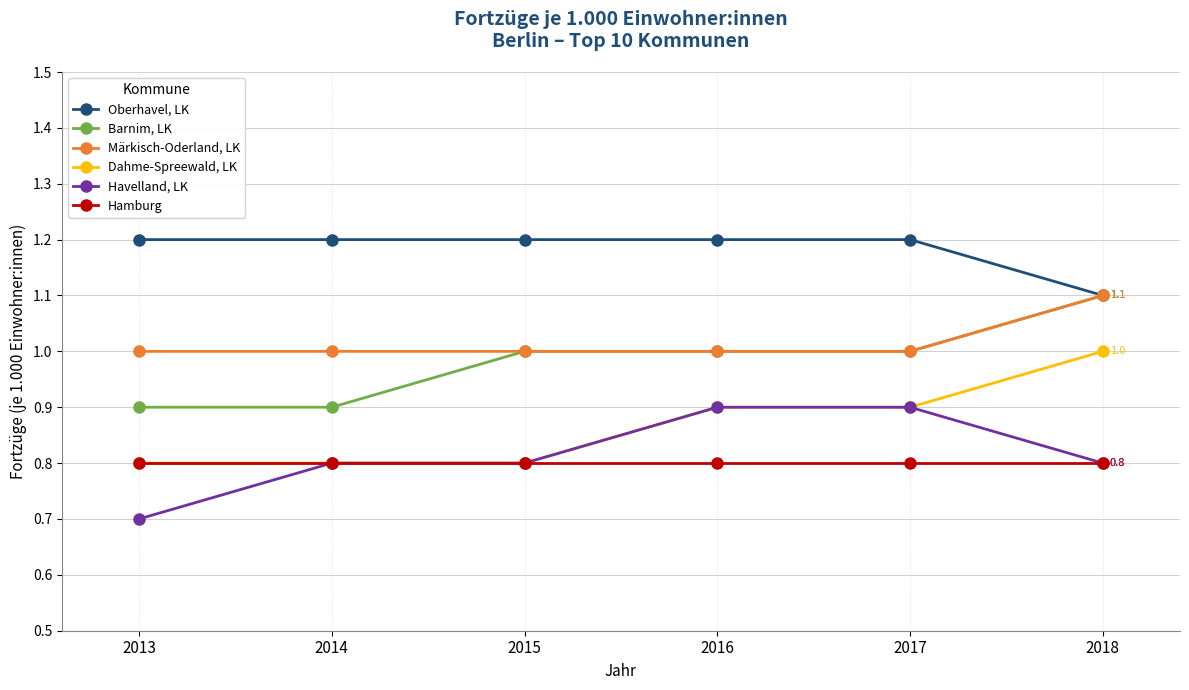

What is the difference between the Oberhavel, LK values at 2014 and 2018?

0.1